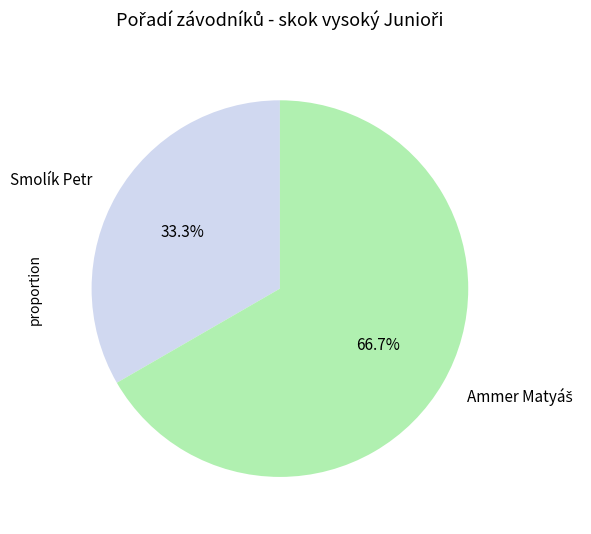

Which slice is the smallest?

Smolík Petr